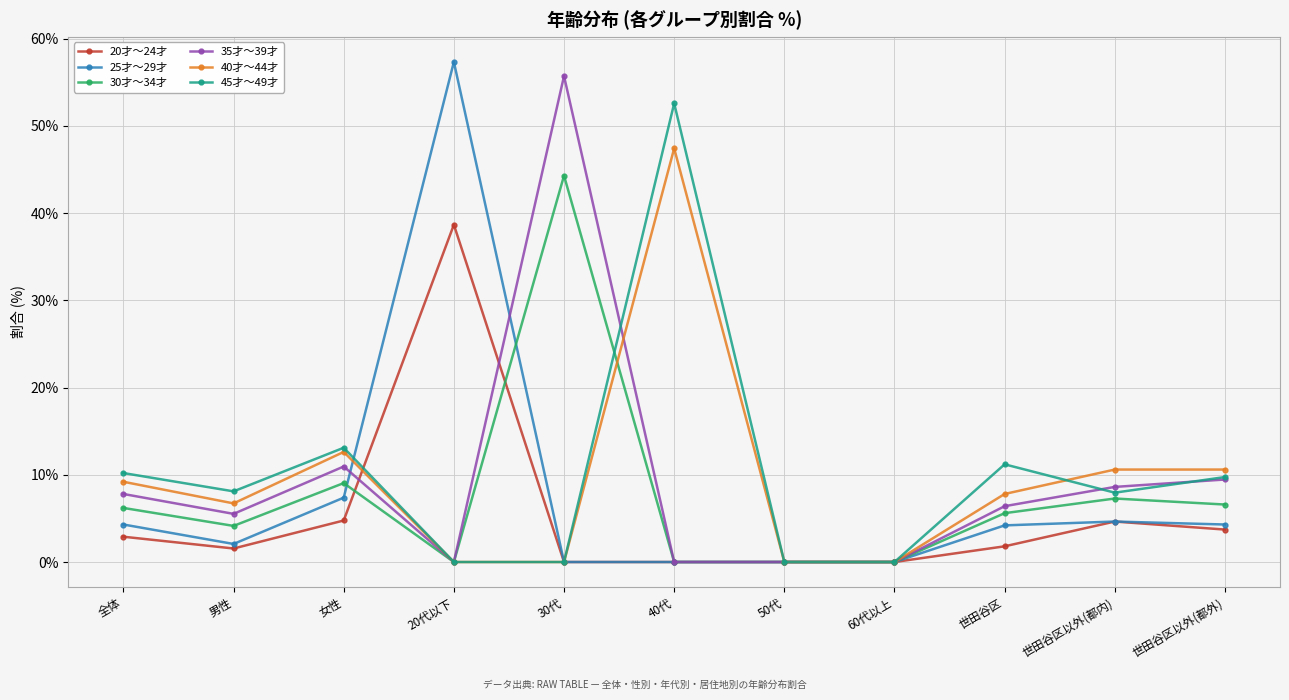

Where is the first local maximum for 40才～44才?

女性